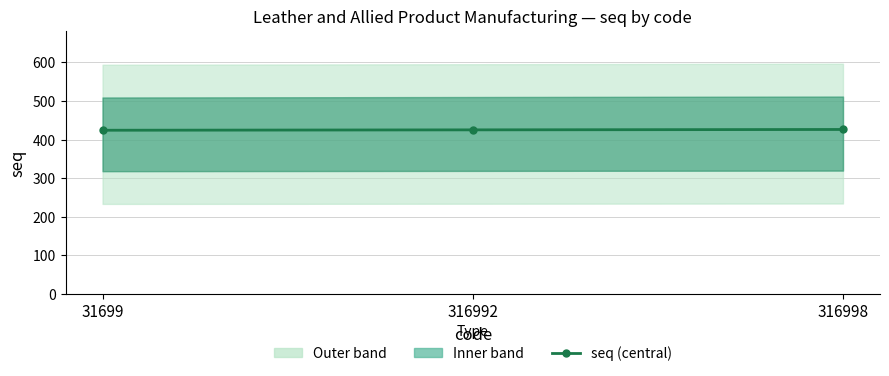

Does the chart display data point markers on the line(s)?

Yes